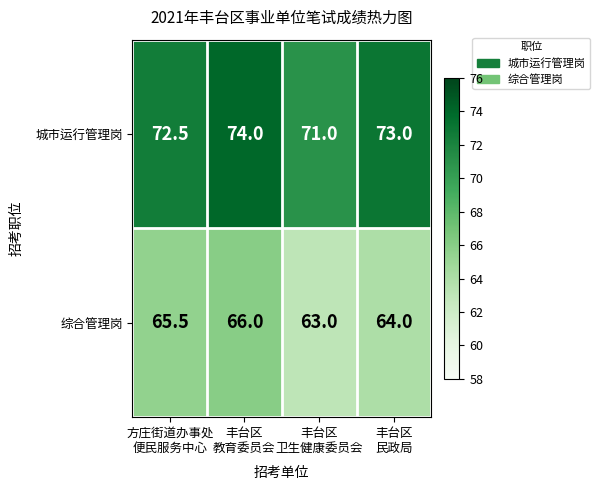

Reading left to right, transcribe all the data shown in this chart.

城市运行管理岗: 72.5	74.0	71.0	73.0
综合管理岗: 65.5	66.0	63.0	64.0